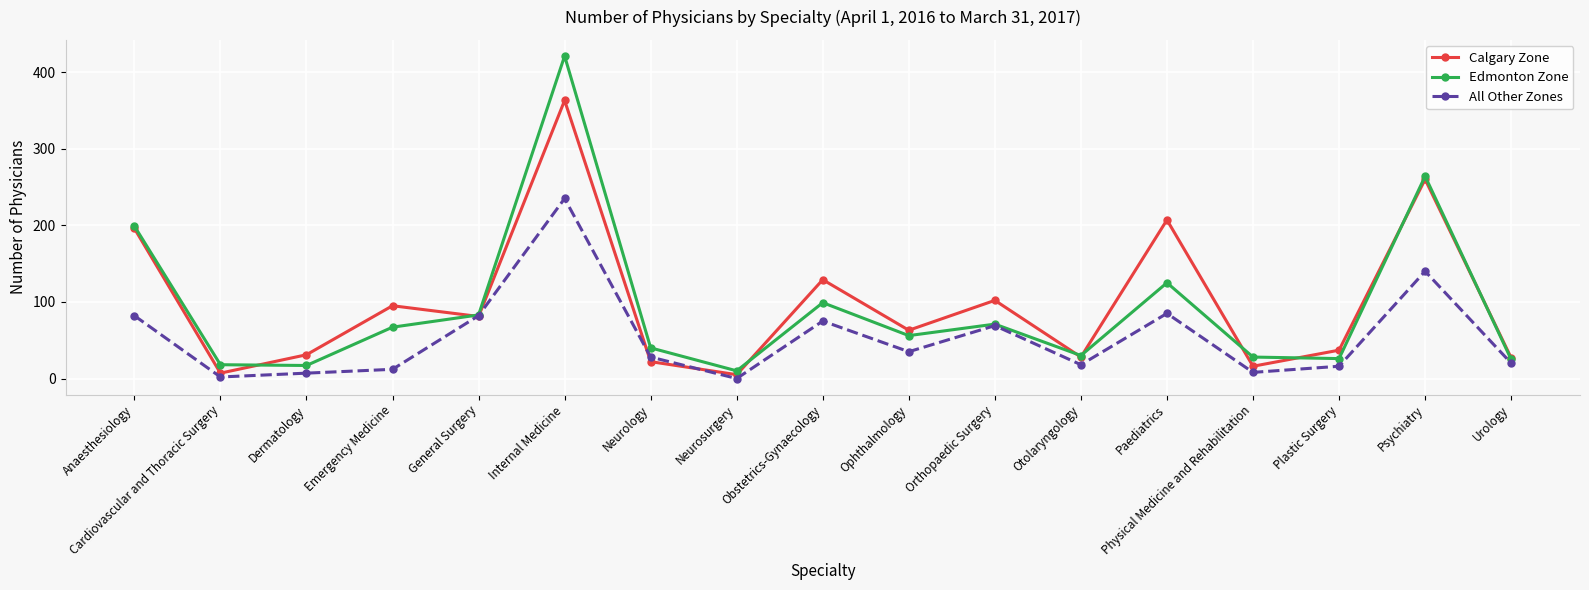

What is the label of the 6th point from the right?

Otolaryngology